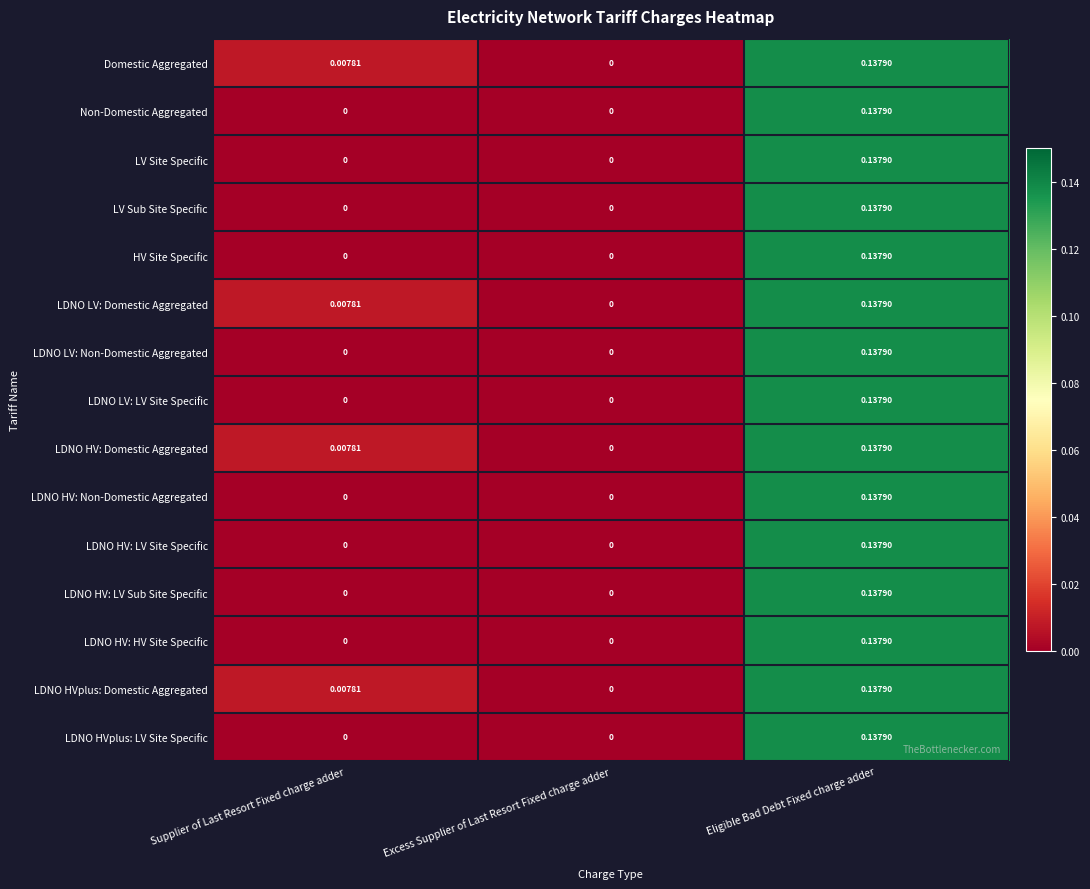

At which label is LDNO HV: Domestic Aggregated closest to 0?

Excess Supplier of Last Resort Fixed charge adder